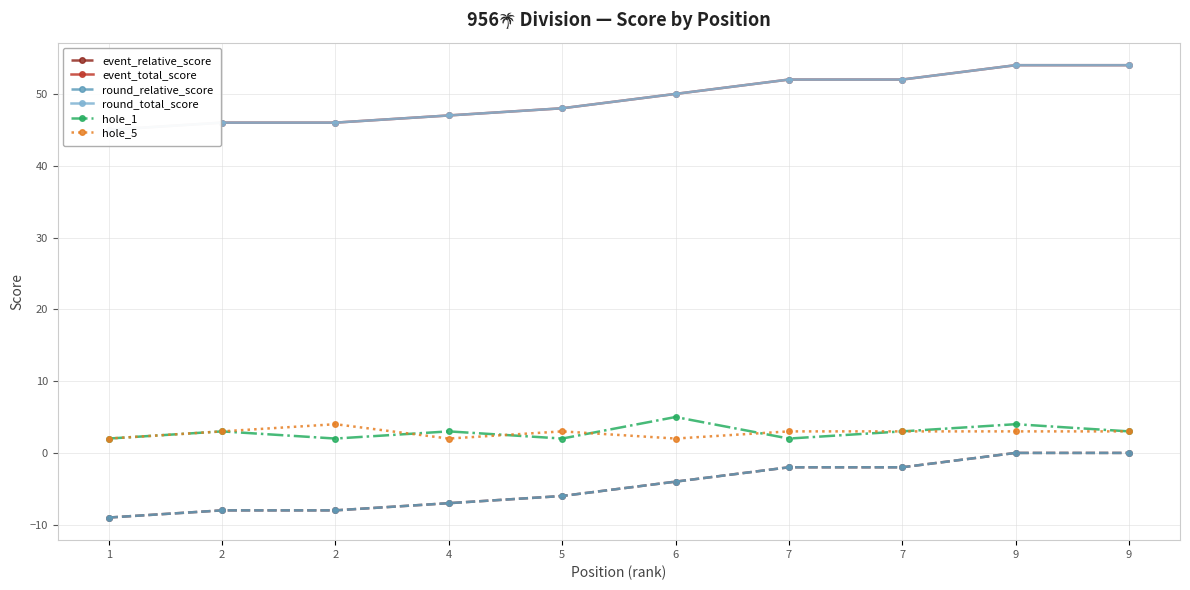

At which category does hole_1 reach its first local valley?

2